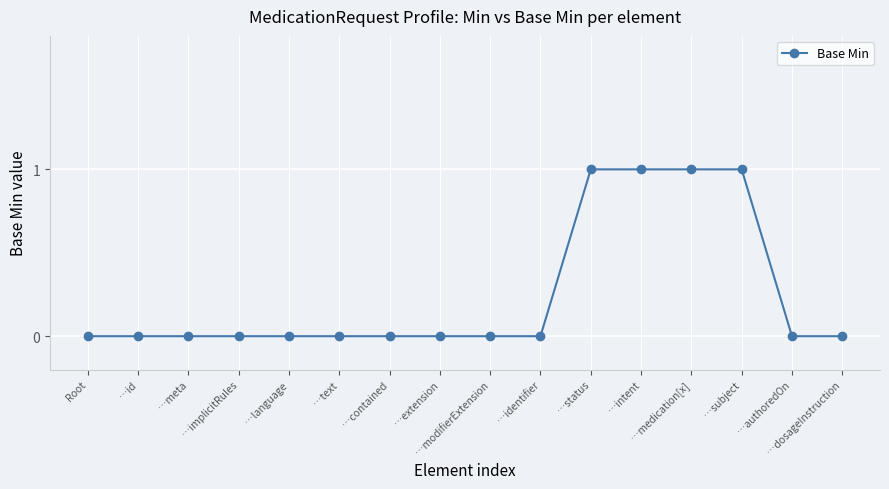

What is the sum of all values?

4